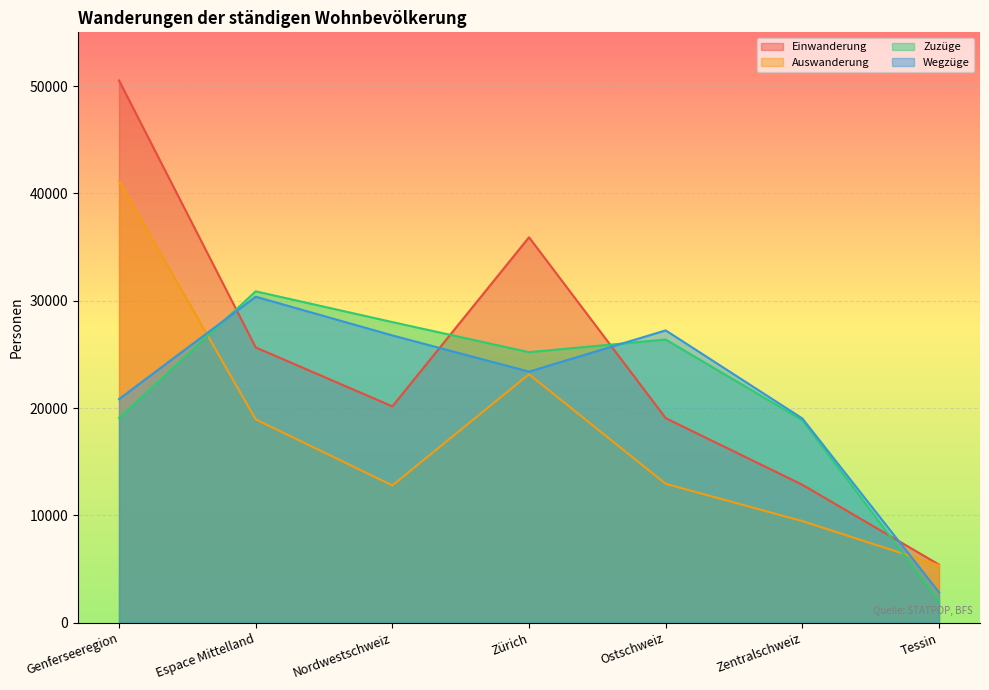

At which category is the sum across all series the highest?

Genferseeregion